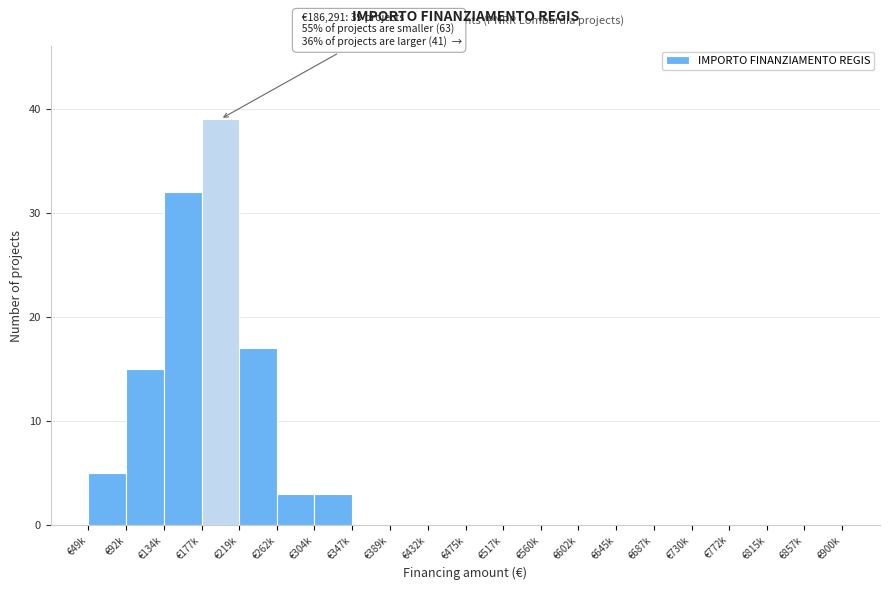

Reading right to left, extract all data points from this chart.

€857k=0	€815k=0	€772k=0	€730k=0	€687k=0	€645k=0	€602k=0	€560k=0	€517k=0	€475k=0	€432k=0	€389k=0	€347k=0	€304k=3	€262k=3	€219k=17	€177k=39	€134k=32	€92k=15	€49k=5